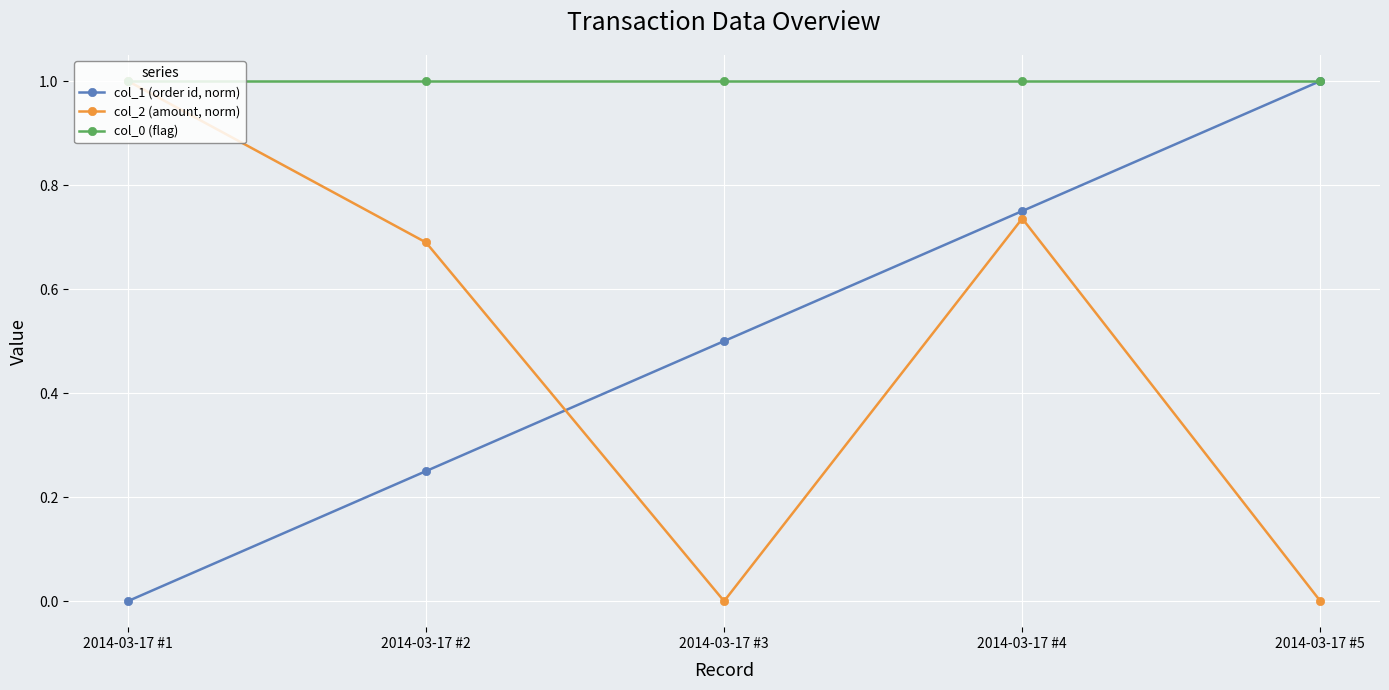

Rank the series at 2014-03-17 #3 from highest to lowest value.

col_0 (flag), col_1 (order id, norm), col_2 (amount, norm)